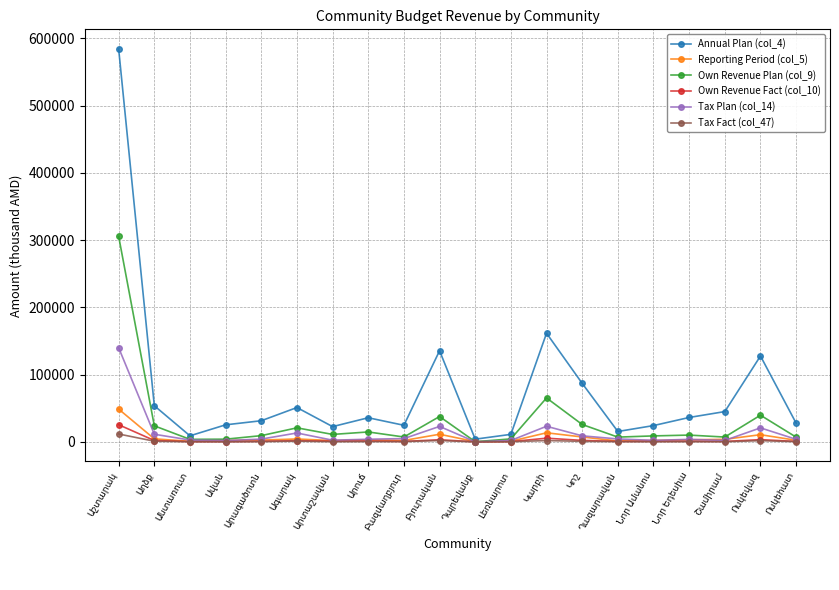

What is the value of the Own Revenue Plan (col_9) point at the 8th from the left?

14715.0